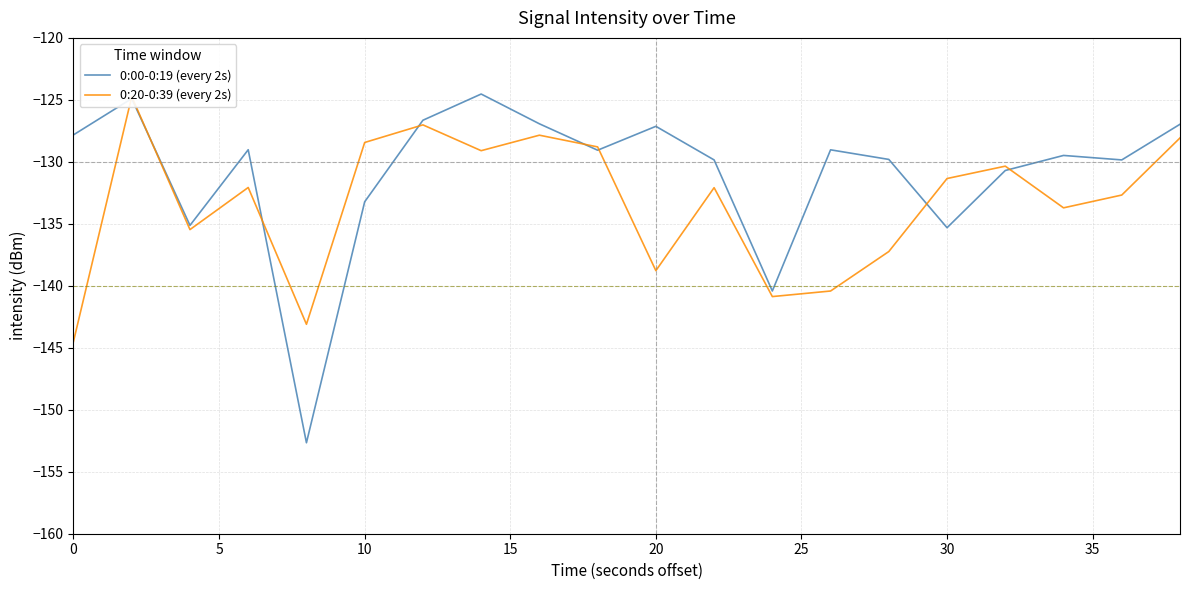

The value of 0:00-0:19 (every 2s) at 30 is -135.3. True or false?

True